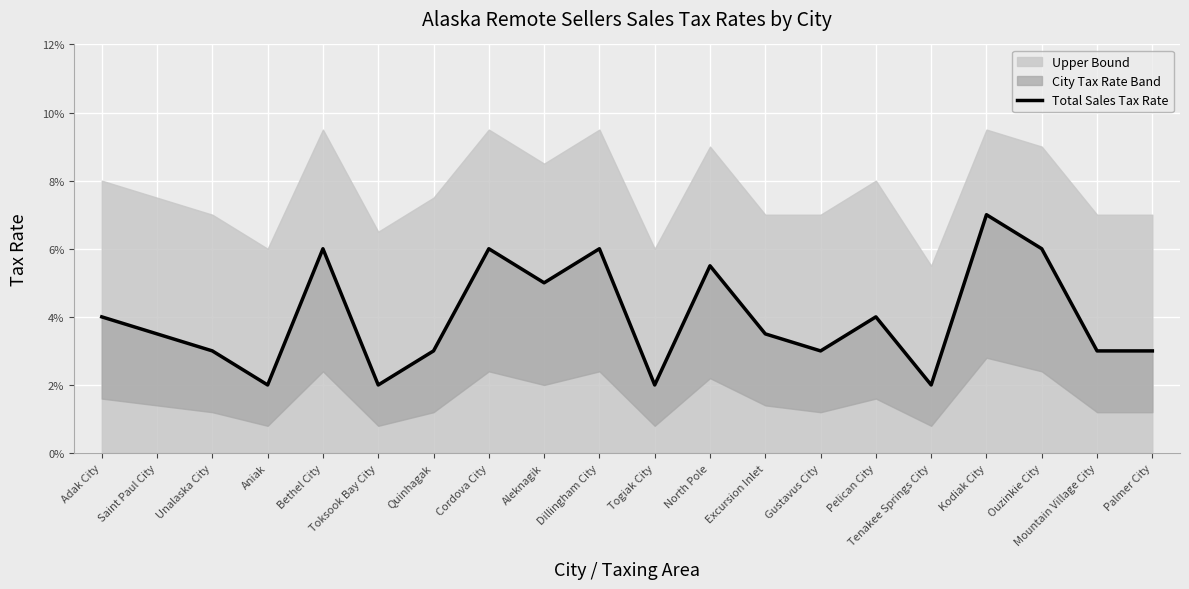

Rank the categories by value from highest to lowest.

Kodiak City, Bethel City, Cordova City, Dillingham City, Ouzinkie City, North Pole, Aleknagik, Adak City, Pelican City, Saint Paul City, Excursion Inlet, Unalaska City, Quinhagak, Gustavus City, Mountain Village City, Palmer City, Aniak, Toksook Bay City, Togiak City, Tenakee Springs City